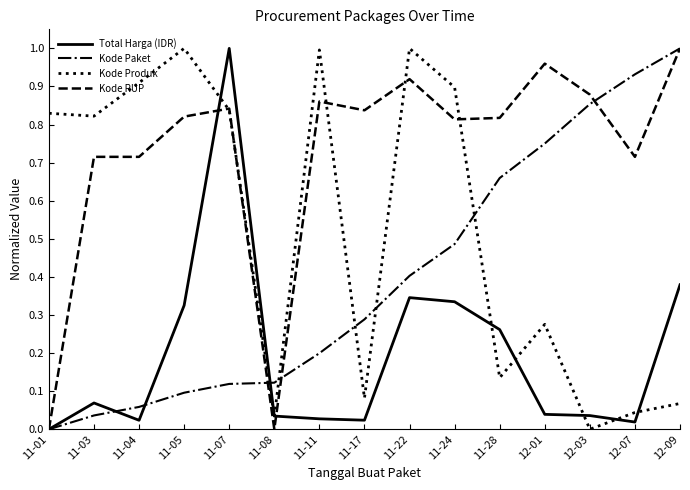

Is it true that Kode Produk equals 0.2 at 11-01?

False